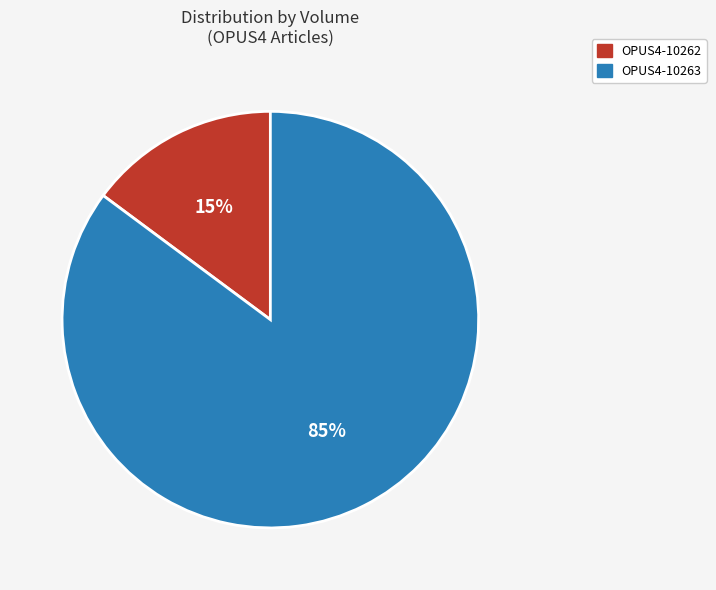

Count the number of slices in the pie.

2